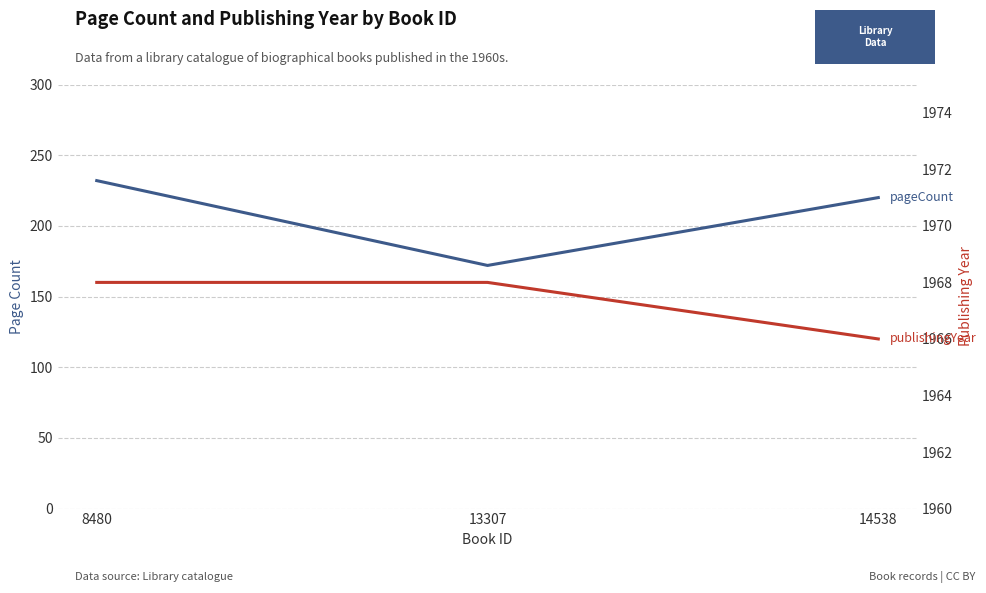

The value of publishingYear at 8480 is 715. True or false?

False